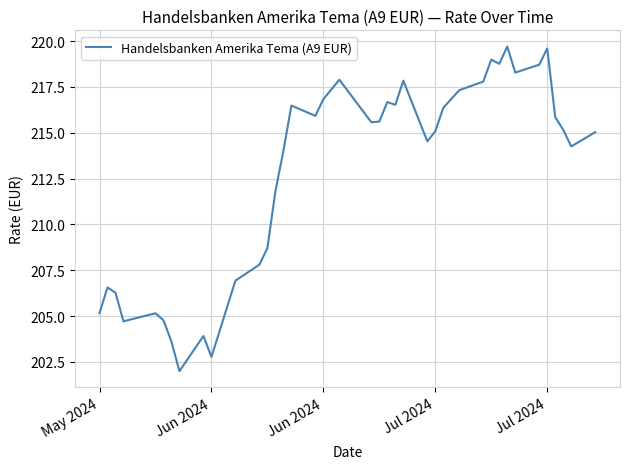

What is the smallest value displayed?

202.0